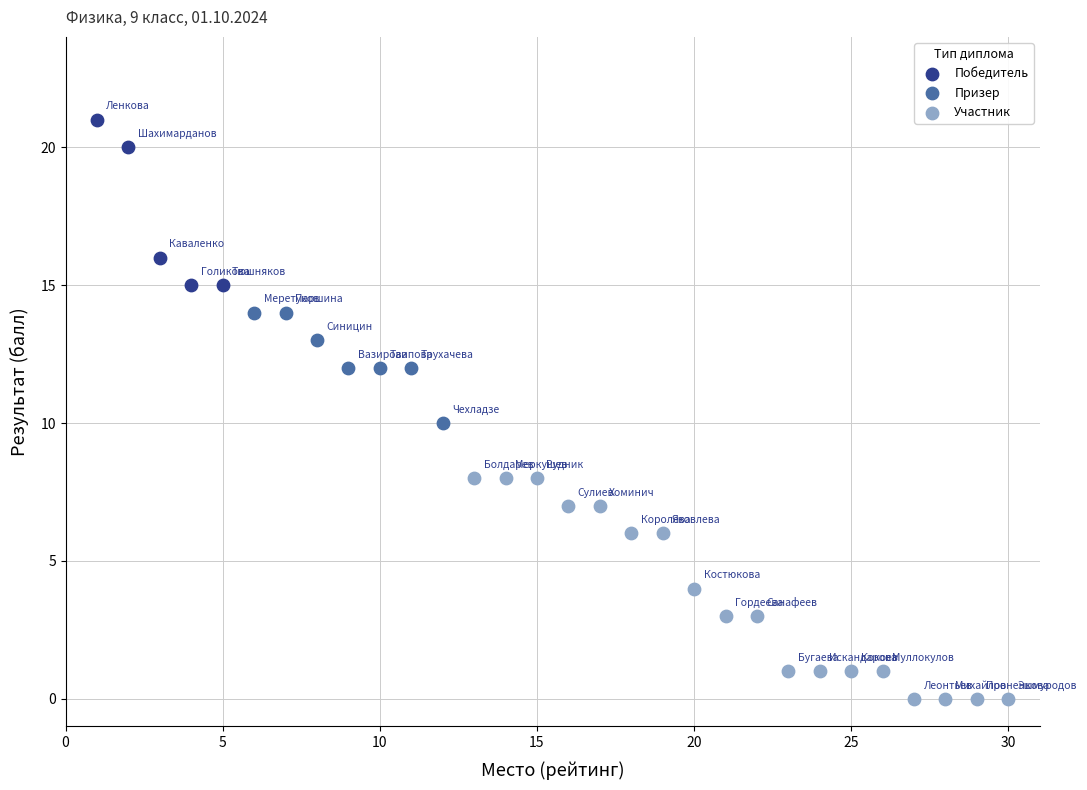

Which series reaches the maximum Y coordinate?

Победитель